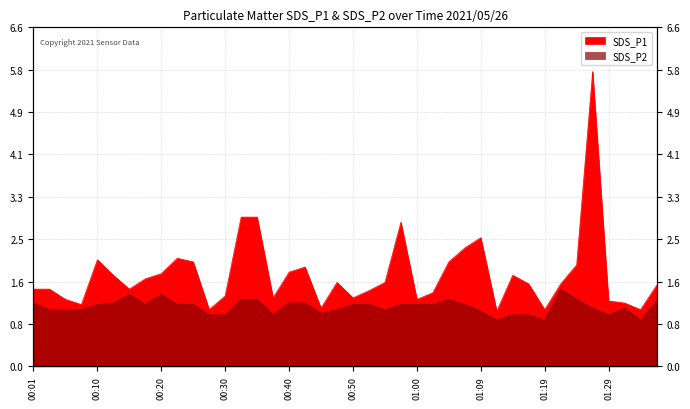

List the labels in order of SDS_P1 value, smallest first.

01:12, 00:28, 01:19, 01:34, 00:45, 00:08, 01:31, 01:29, 00:06, 01:00, 00:38, 00:50, 00:30, 01:02, 00:52, 00:01, 00:03, 00:15, 01:36, 01:17, 01:22, 00:47, 00:55, 00:18, 00:13, 01:14, 00:20, 00:40, 00:42, 01:24, 00:25, 01:05, 00:10, 00:23, 01:07, 01:09, 00:57, 00:33, 00:35, 01:27